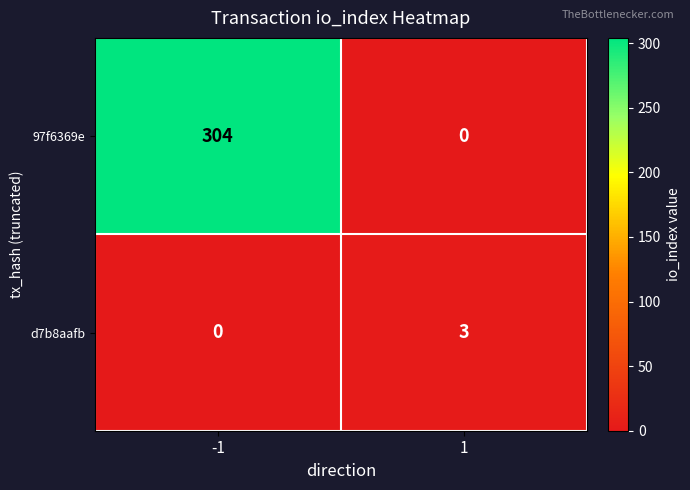

Which series has the largest range (max minus min)?

97f6369e